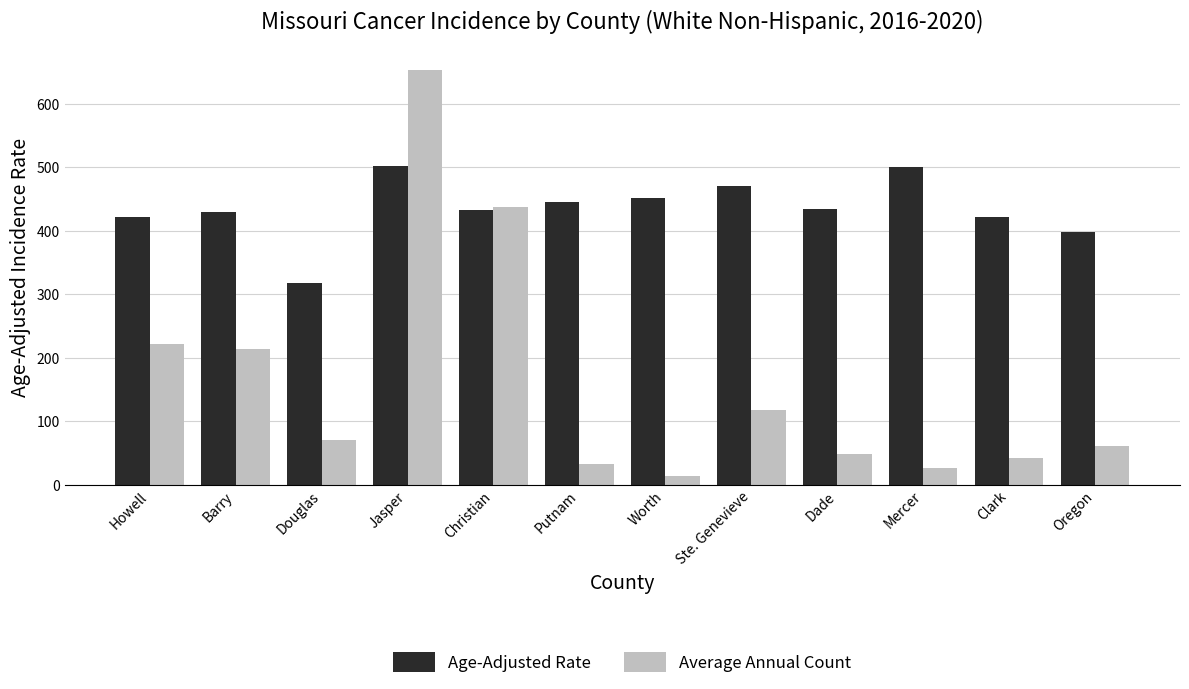

How many bars are there in total?

24